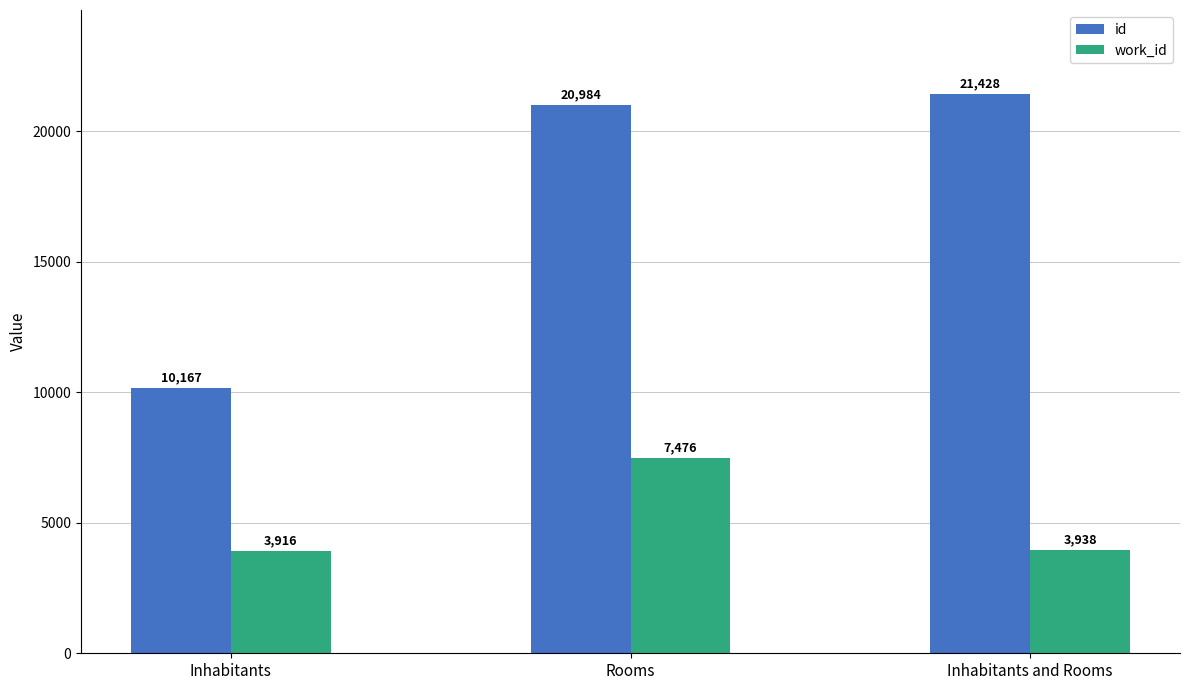

What is the difference between the highest and lowest values at Inhabitants?

6251